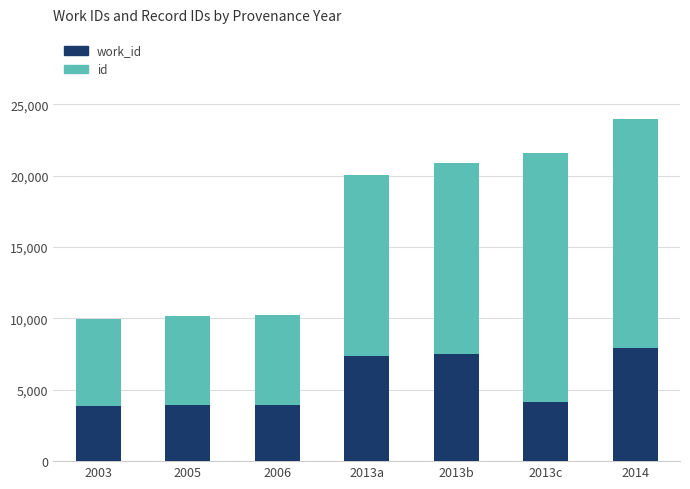

What are all the series names shown in the legend?

work_id, id